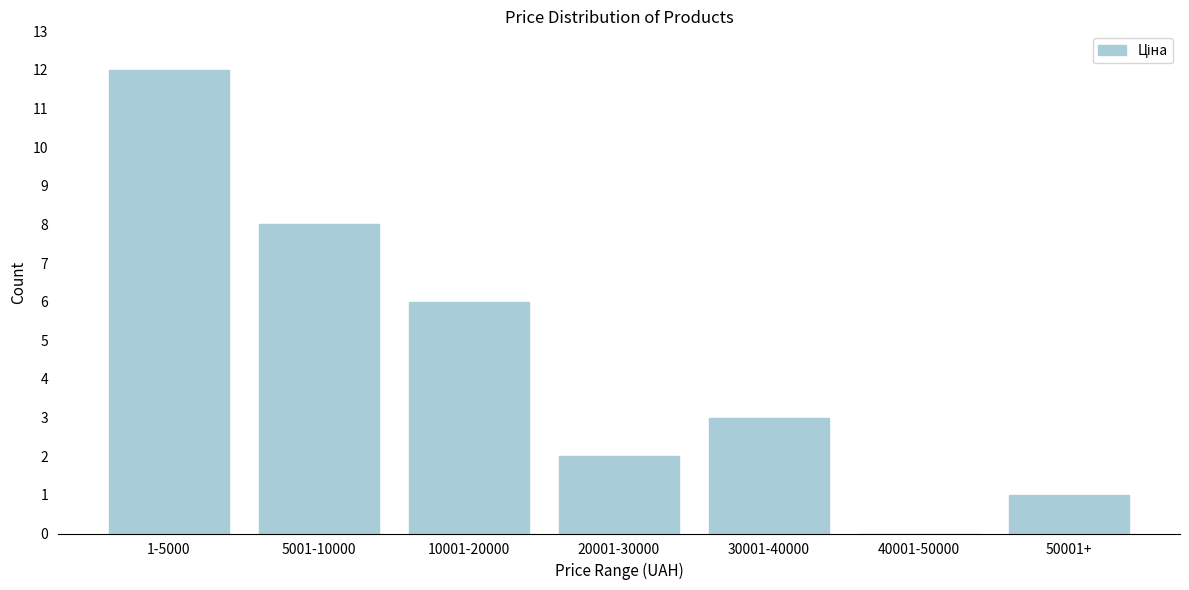

Reading left to right, list all the values displayed in this chart.

1-5000=12	5001-10000=8	10001-20000=6	20001-30000=2	30001-40000=3	40001-50000=0	50001+=1